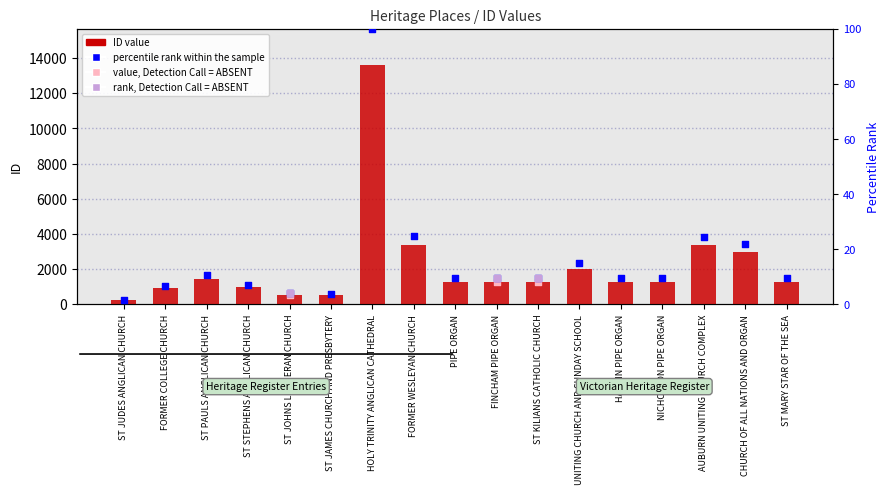

Between ST PAULS ANGLICAN CHURCH and NICHOLSON PIPE ORGAN, which is larger?

ST PAULS ANGLICAN CHURCH